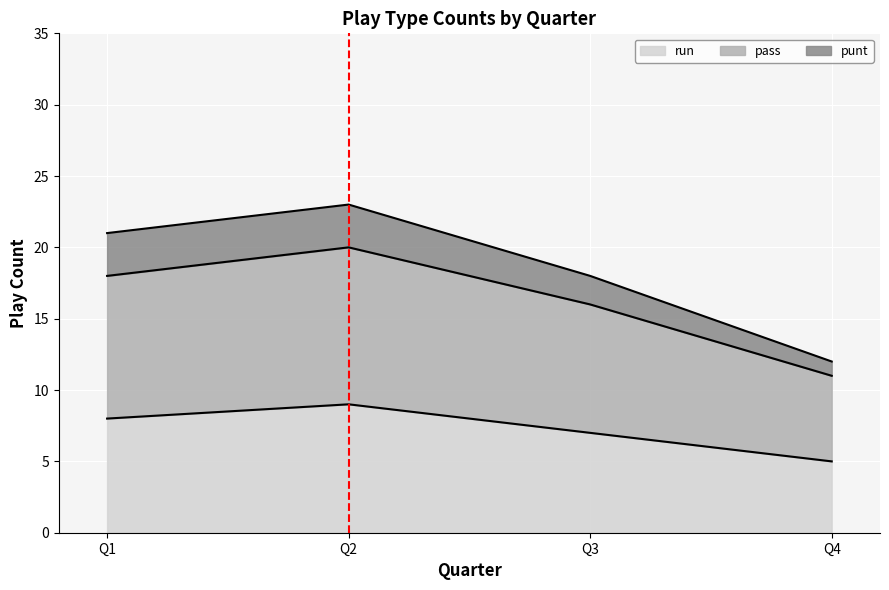

Which label corresponds to the largest value in the chart?

Q2